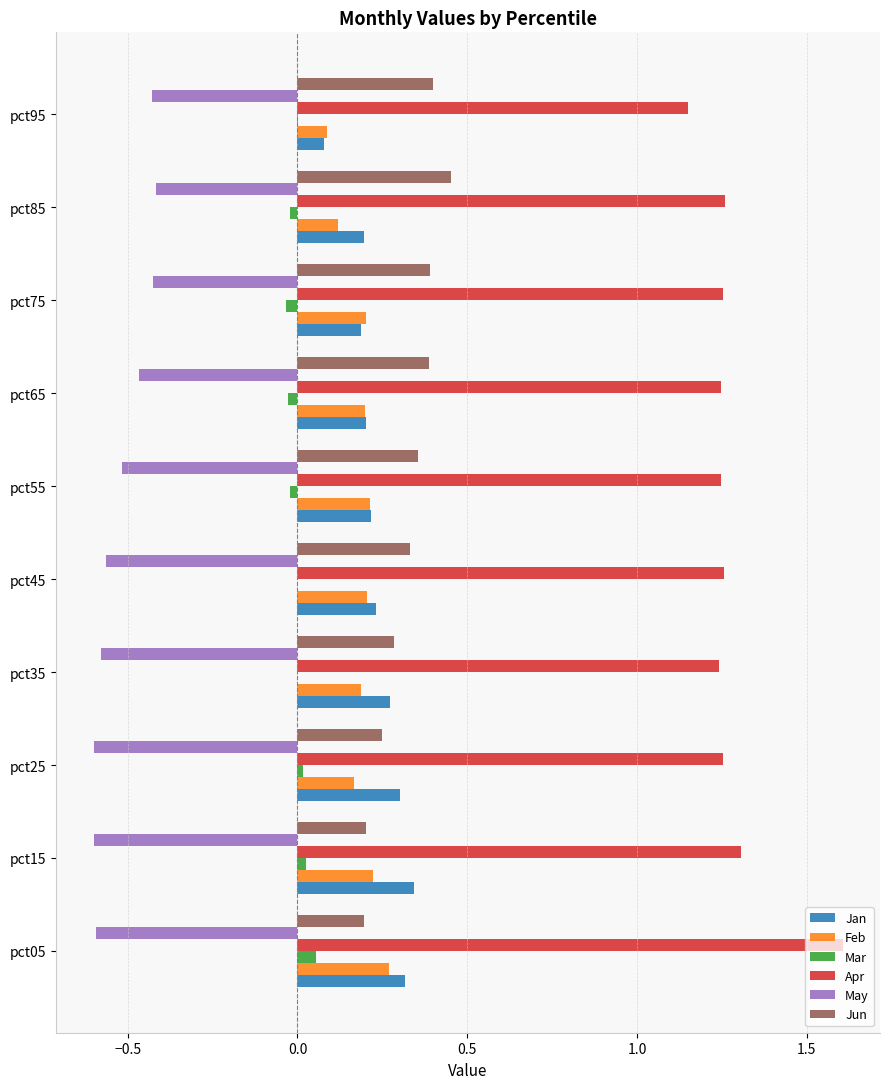

Which label corresponds to the largest value in the chart?

pct05